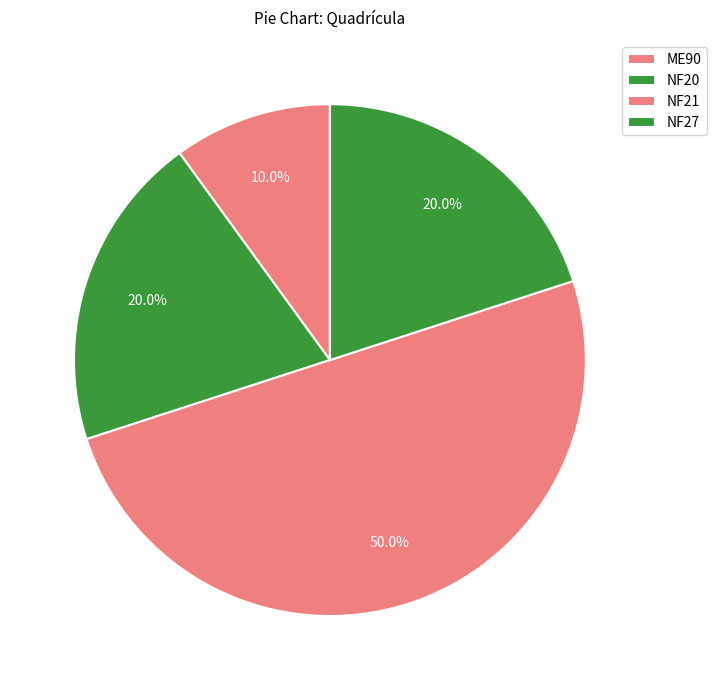

What is the change in value from NF21 to NF27?

-3